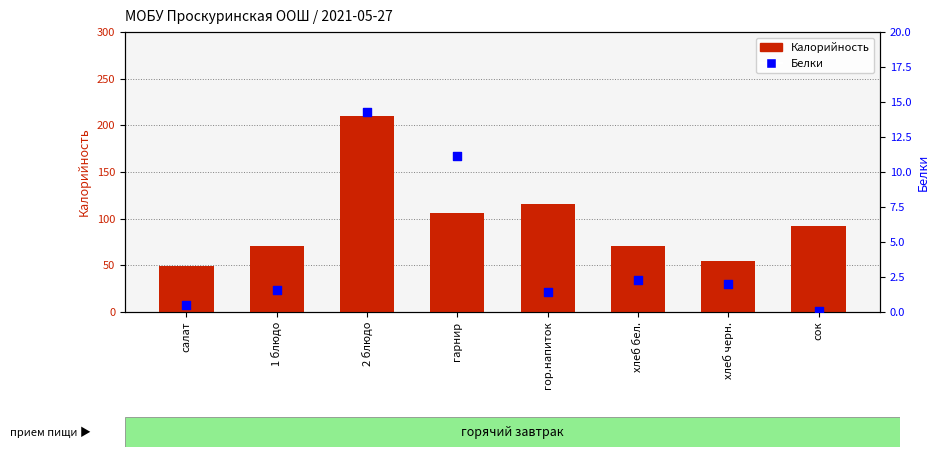

Which series has the largest total across all categories?

Калорийность